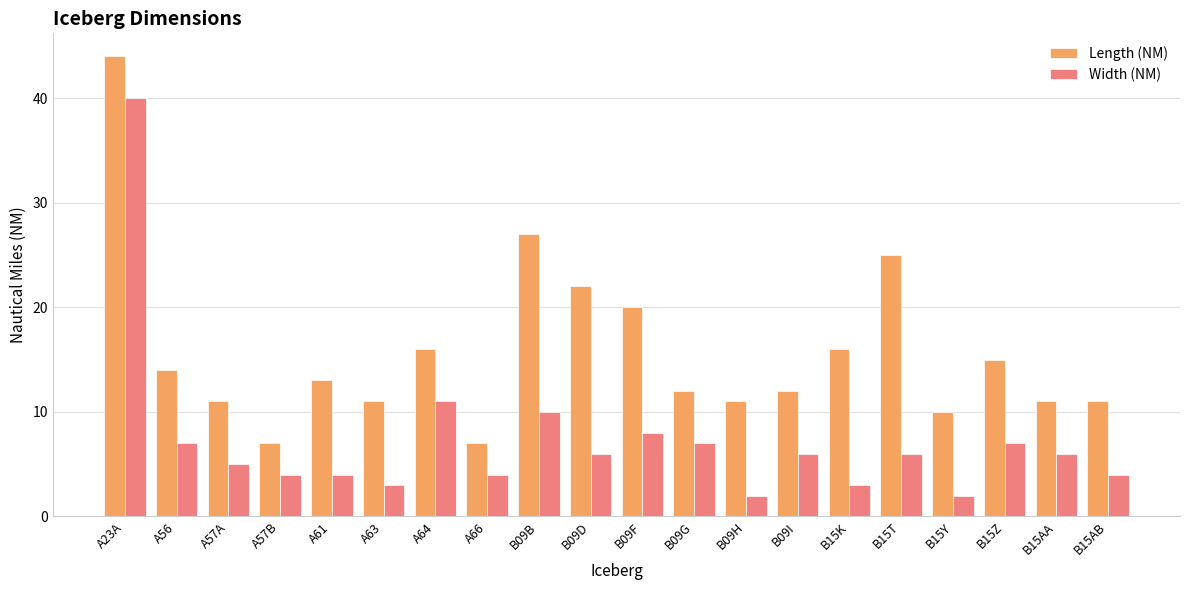

Which category has the highest value in the Length (NM) series?

A23A